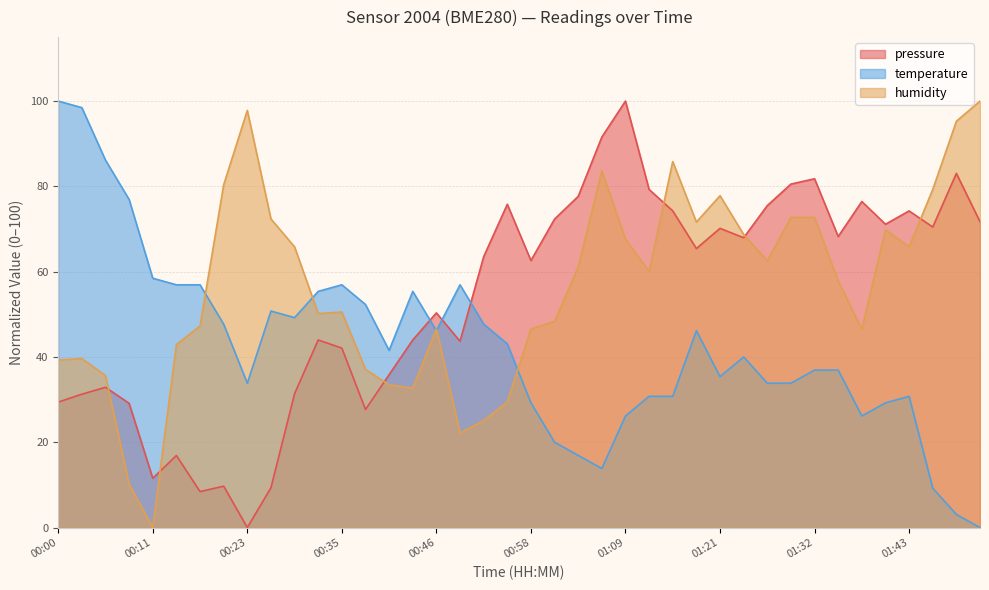

What is the difference between the maximum and second lowest values in the humidity series?

89.8